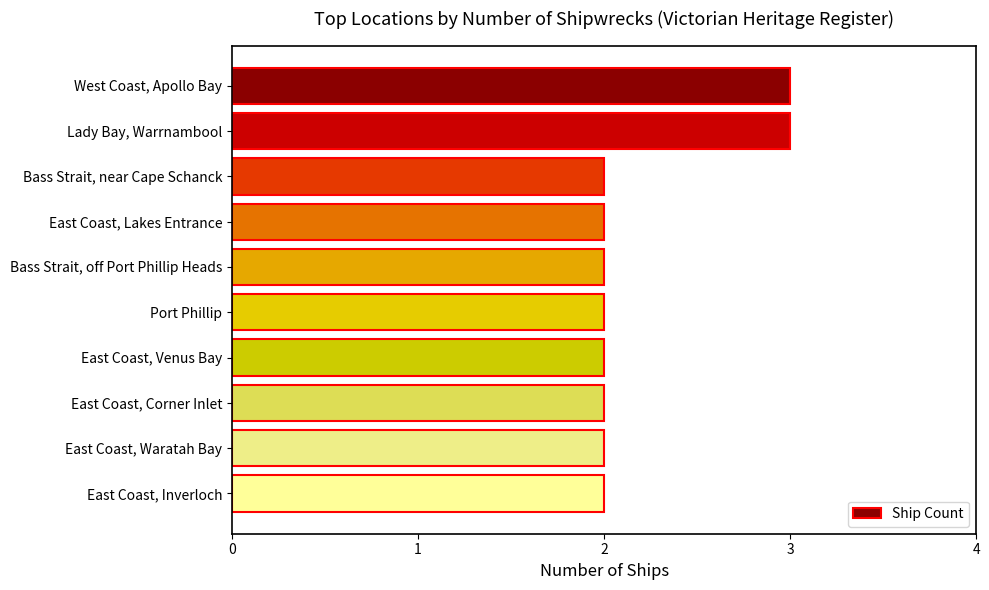

What is the greatest value displayed?

3